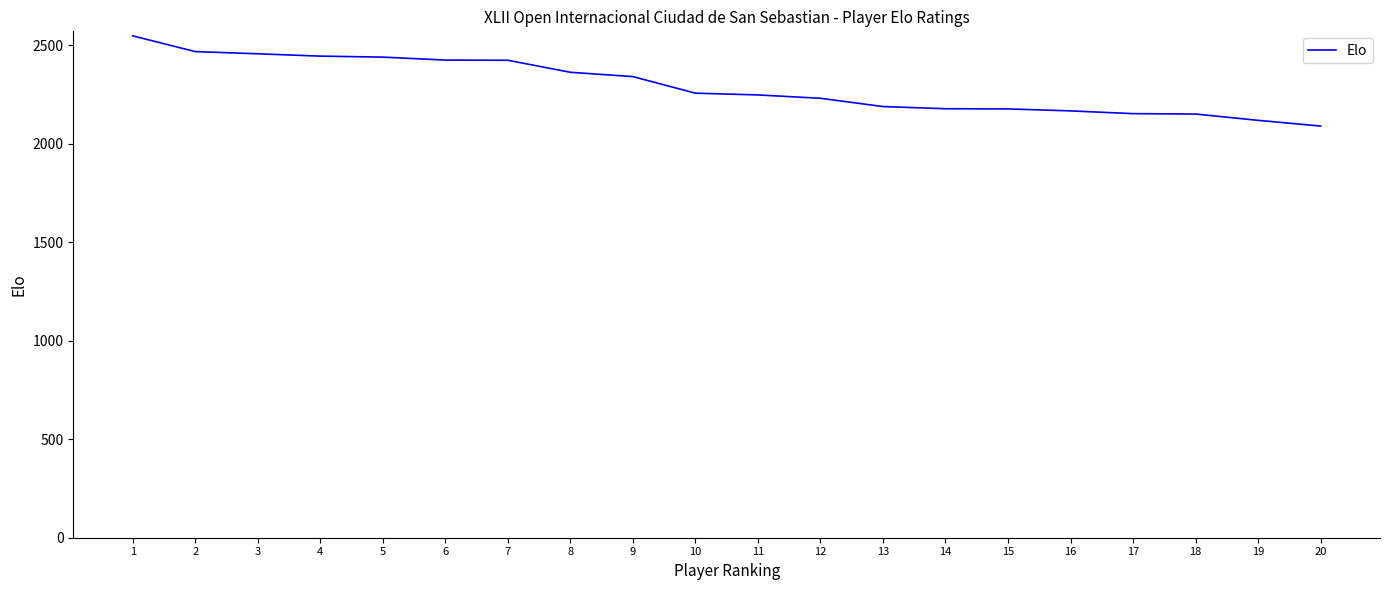

Where does the data first go above 2257?

1